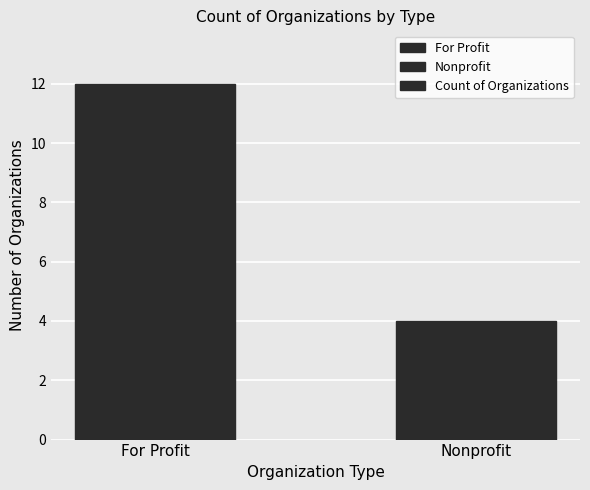

Are the bars horizontal?

No